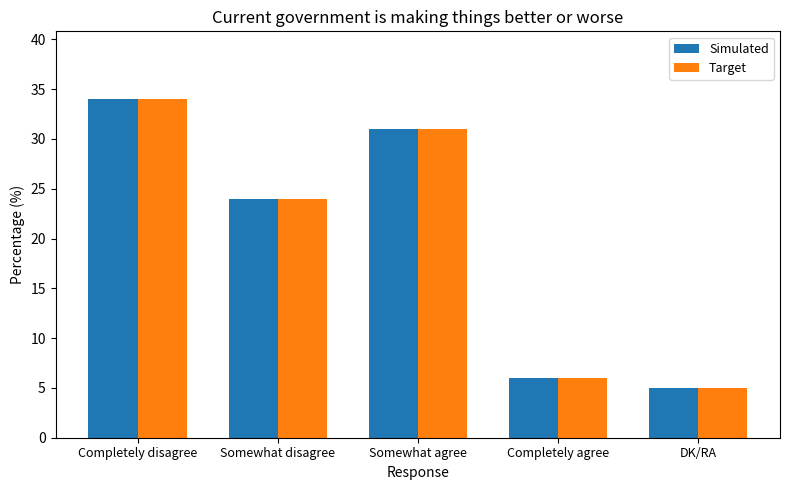

What value does the Simulated series have at Completely agree, to the nearest 10?

10